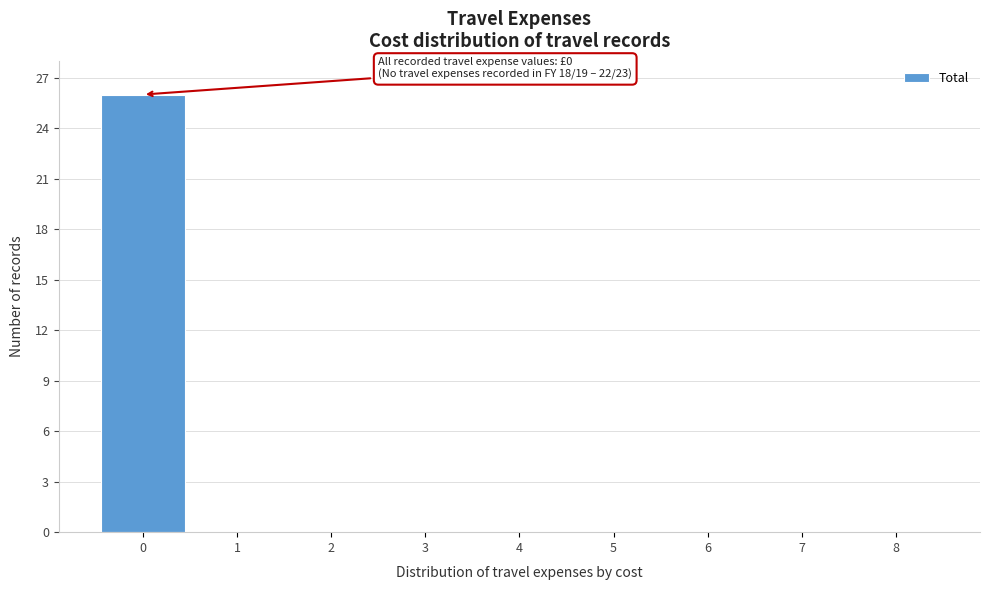

Reading right to left, transcribe all the data shown in this chart.

8=0	7=0	6=0	5=0	4=0	3=0	2=0	1=0	0=26